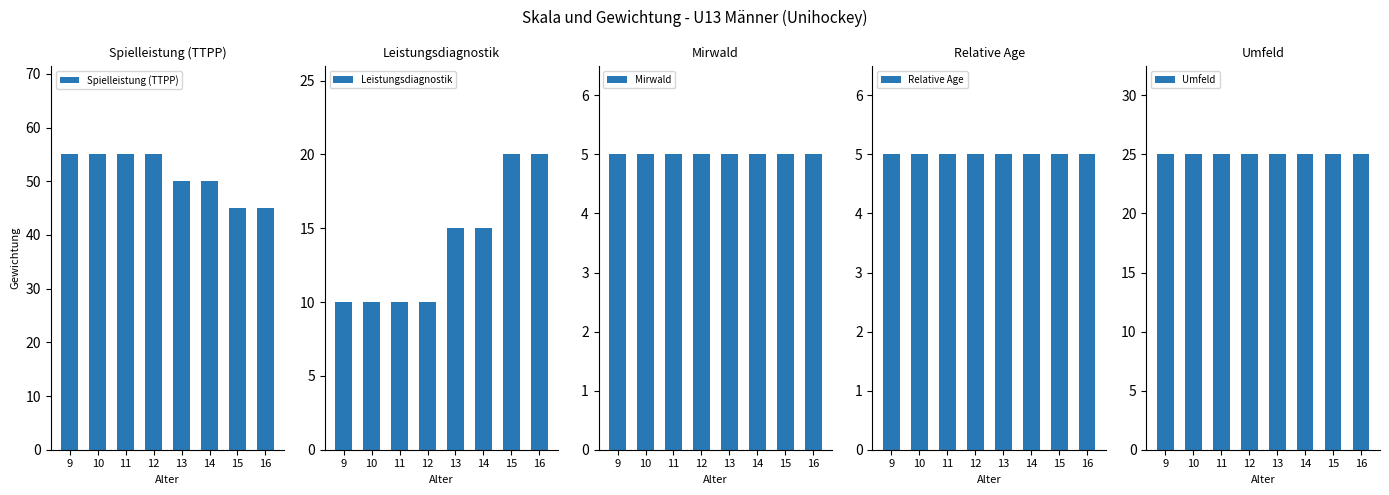

What is the value of the Spielleistung (TTPP) bar at the 5th from the left?

50